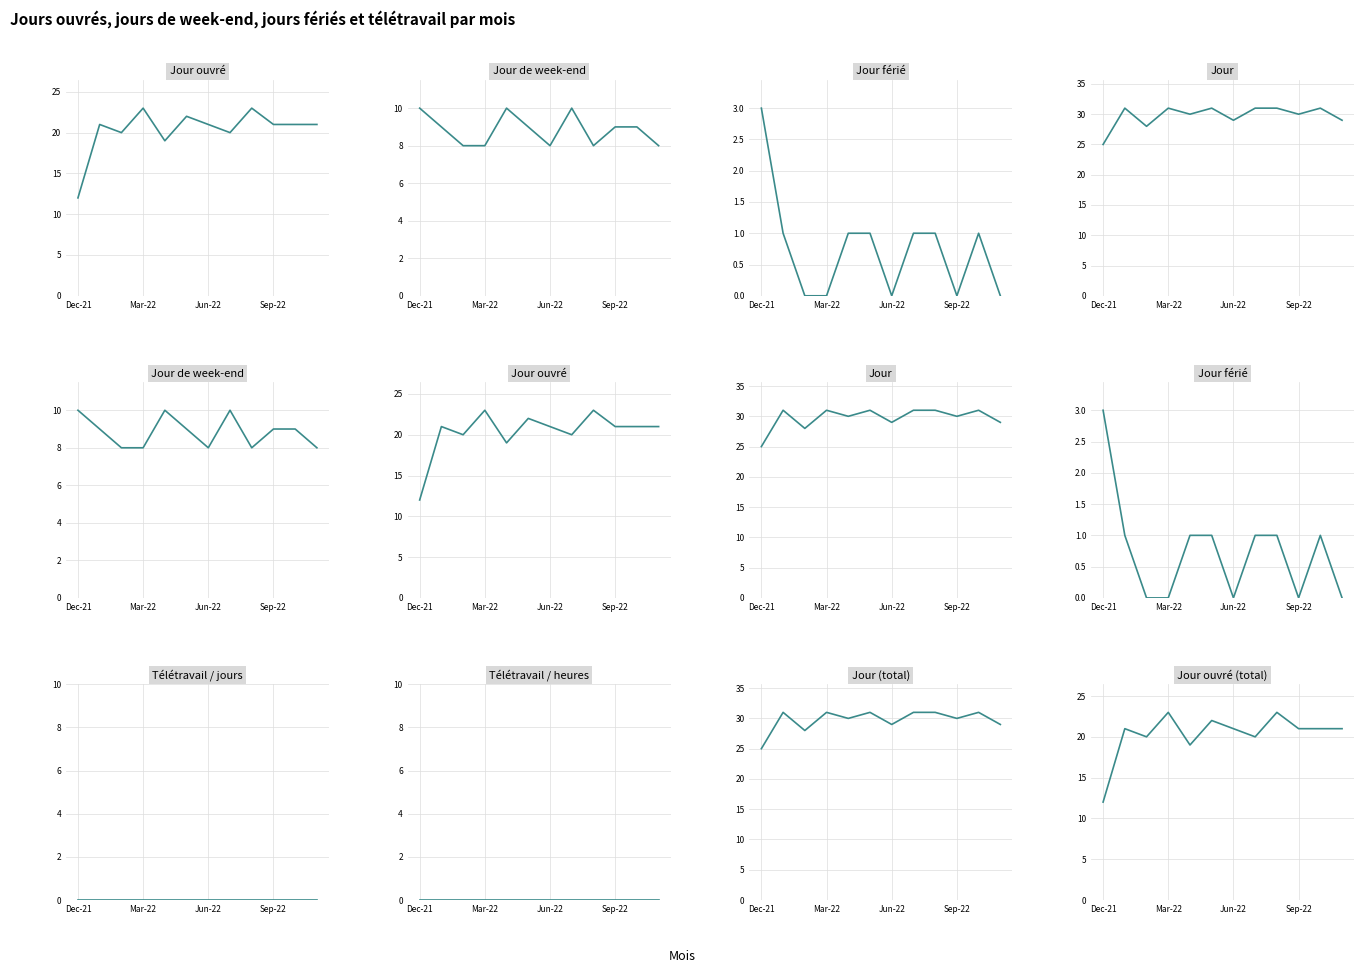

Which series changed the most between Jun-22 and Sep-22?

Jour ouvré